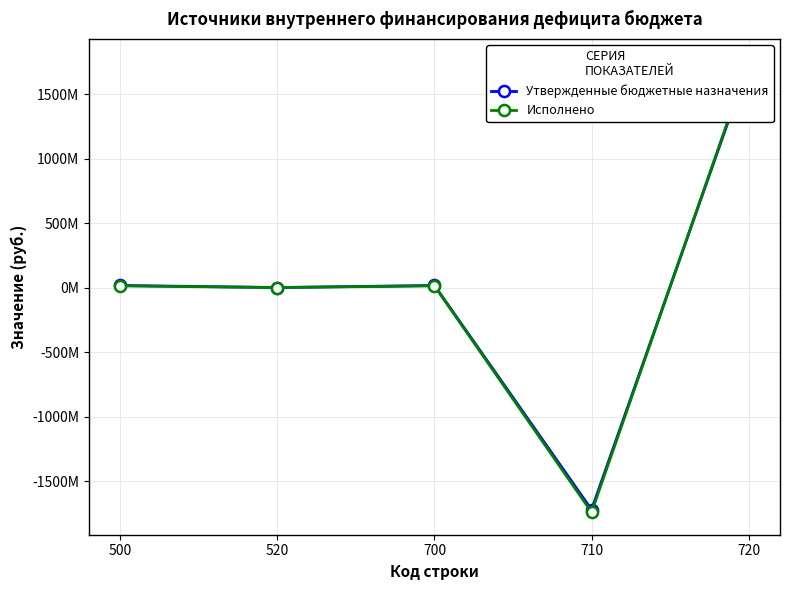

In Утвержденные бюджетные назначения, how many points are lower than both neighbors (excluding endpoints)?

2